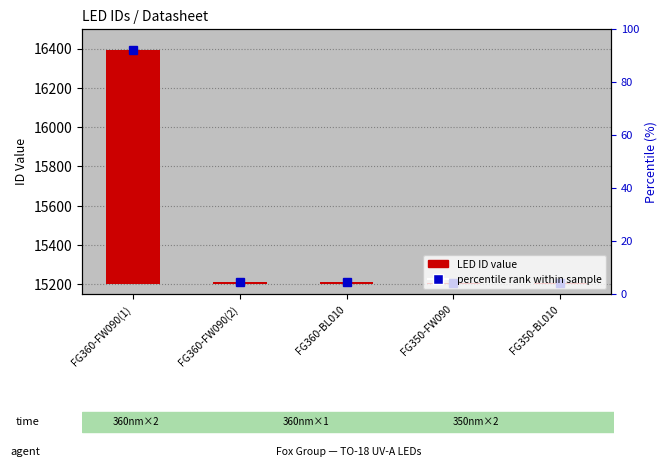

What is the change in value from FG360-FW090(2) to FG360-BL010?

-1